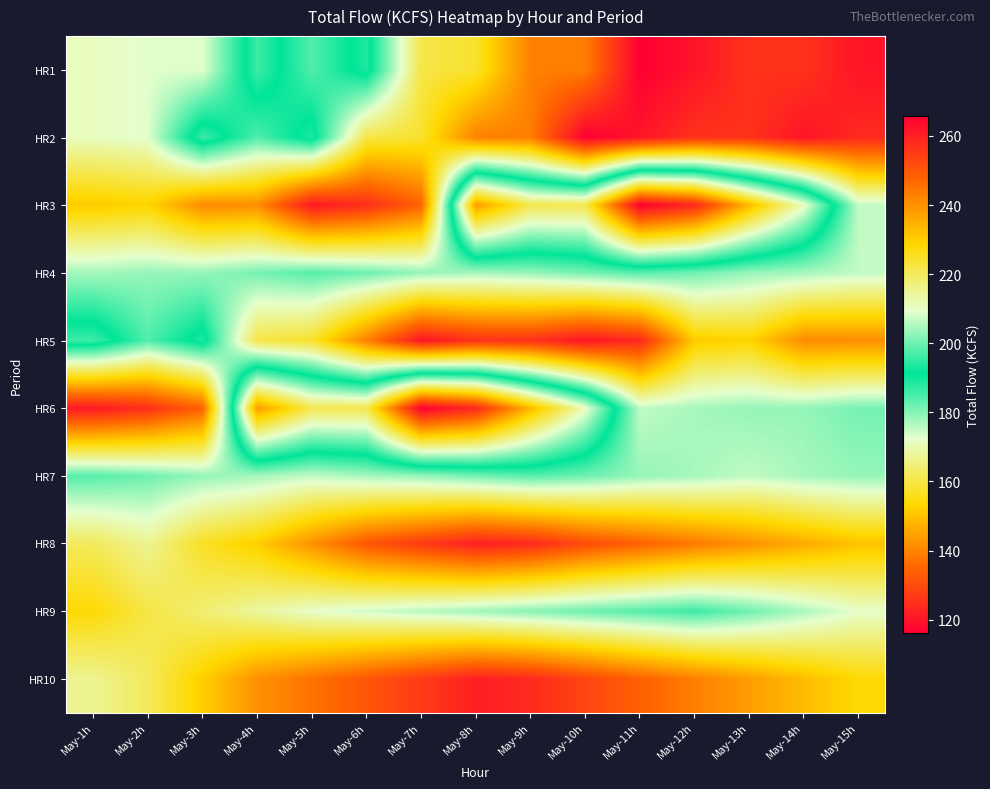

Reading left to right, list all the values displayed in this chart.

HR1: May-1h=210.9	May-2h=209.4	May-3h=209.4	May-4h=186.0	May-5h=197.6	May-6h=188.5	May-7h=221.8	May-8h=224.2	May-9h=242.8	May-10h=243.1	May-11h=265.9	May-12h=261.9	May-13h=256.7	May-14h=256.7	May-15h=261.9
HR2: May-1h=210.9	May-2h=209.4	May-3h=186.0	May-4h=197.6	May-5h=188.5	May-6h=221.8	May-7h=224.2	May-8h=242.8	May-9h=243.1	May-10h=265.9	May-11h=261.9	May-12h=256.7	May-13h=256.7	May-14h=261.9	May-15h=258.1
HR3: May-1h=230.7	May-2h=229.1	May-3h=241.0	May-4h=240.4	May-5h=261.2	May-6h=257.1	May-7h=247.8	May-8h=143.5	May-9h=160.9	May-10h=160.7	May-11h=116.1	May-12h=123.6	May-13h=148.4	May-14h=170.9	May-15h=206.8
HR4: May-1h=204.5	May-2h=203.2	May-3h=203.2	May-4h=200.6	May-5h=198.1	May-6h=200.0	May-7h=203.2	May-8h=204.5	May-9h=203.2	May-10h=200.6	May-11h=198.1	May-12h=200.0	May-13h=203.2	May-14h=204.5	May-15h=206.8
HR5: May-1h=186.0	May-2h=197.6	May-3h=188.5	May-4h=221.8	May-5h=224.2	May-6h=242.8	May-7h=261.9	May-8h=256.7	May-9h=256.7	May-10h=261.9	May-11h=258.1	May-12h=230.7	May-13h=229.1	May-14h=241.0	May-15h=240.4
HR6: May-1h=261.2	May-2h=257.1	May-3h=247.8	May-4h=143.5	May-5h=160.9	May-6h=160.7	May-7h=116.1	May-8h=123.6	May-9h=148.4	May-10h=170.9	May-11h=206.8	May-12h=204.5	May-13h=203.2	May-14h=203.2	May-15h=200.6
HR7: May-1h=198.1	May-2h=200.0	May-3h=203.2	May-4h=204.5	May-5h=206.8	May-6h=204.5	May-7h=203.2	May-8h=200.6	May-9h=198.1	May-10h=200.0	May-11h=203.2	May-12h=204.5	May-13h=206.8	May-14h=204.5	May-15h=203.2
HR8: May-1h=220.0	May-2h=215.0	May-3h=225.0	May-4h=230.0	May-5h=240.0	May-6h=250.0	May-7h=255.0	May-8h=260.0	May-9h=258.0	May-10h=252.0	May-11h=248.0	May-12h=244.0	May-13h=240.0	May-14h=236.0	May-15h=232.0
HR9: May-1h=228.0	May-2h=222.0	May-3h=218.0	May-4h=214.0	May-5h=210.0	May-6h=208.0	May-7h=206.0	May-8h=204.0	May-9h=202.0	May-10h=200.0	May-11h=198.0	May-12h=196.0	May-13h=200.0	May-14h=205.0	May-15h=210.0
HR10: May-1h=215.0	May-2h=220.0	May-3h=230.0	May-4h=240.0	May-5h=245.0	May-6h=250.0	May-7h=255.0	May-8h=260.0	May-9h=258.0	May-10h=253.0	May-11h=248.0	May-12h=243.0	May-13h=238.0	May-14h=233.0	May-15h=228.0